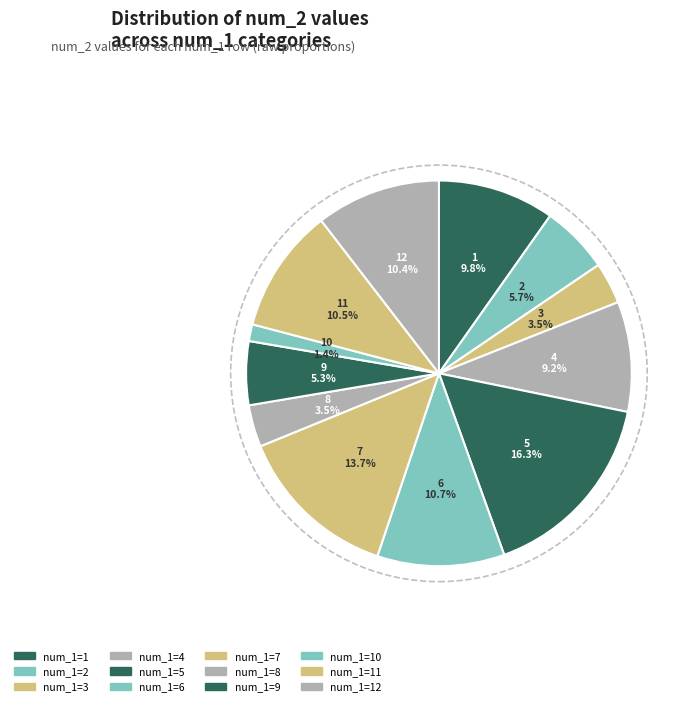

Which category has the biggest portion of the pie?

5